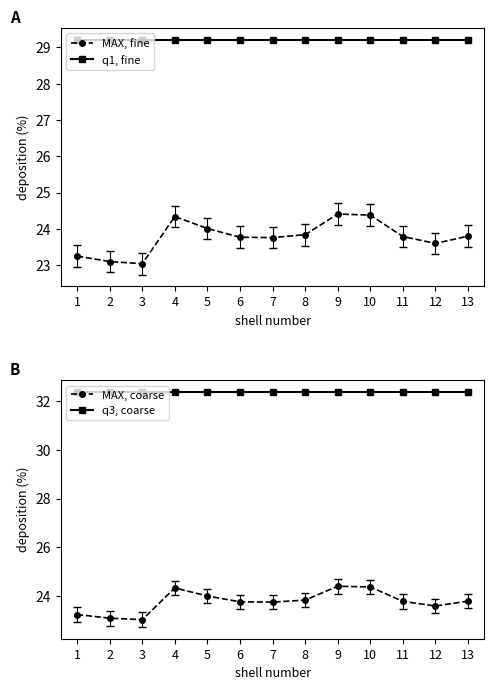

What is the total value across all series at 7?

109.1